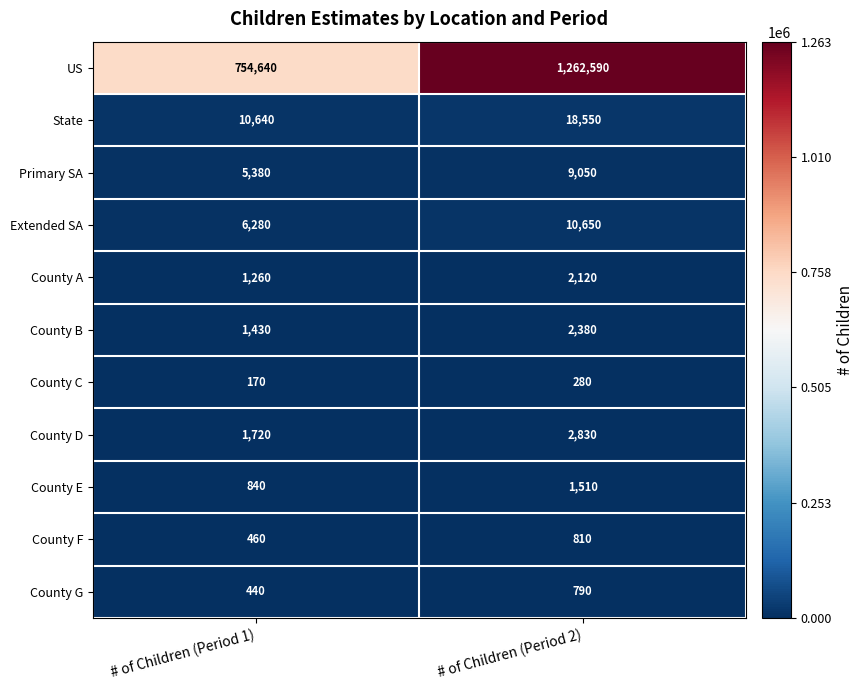

Which category has the lowest value across all series?

# of Children (Period 1)